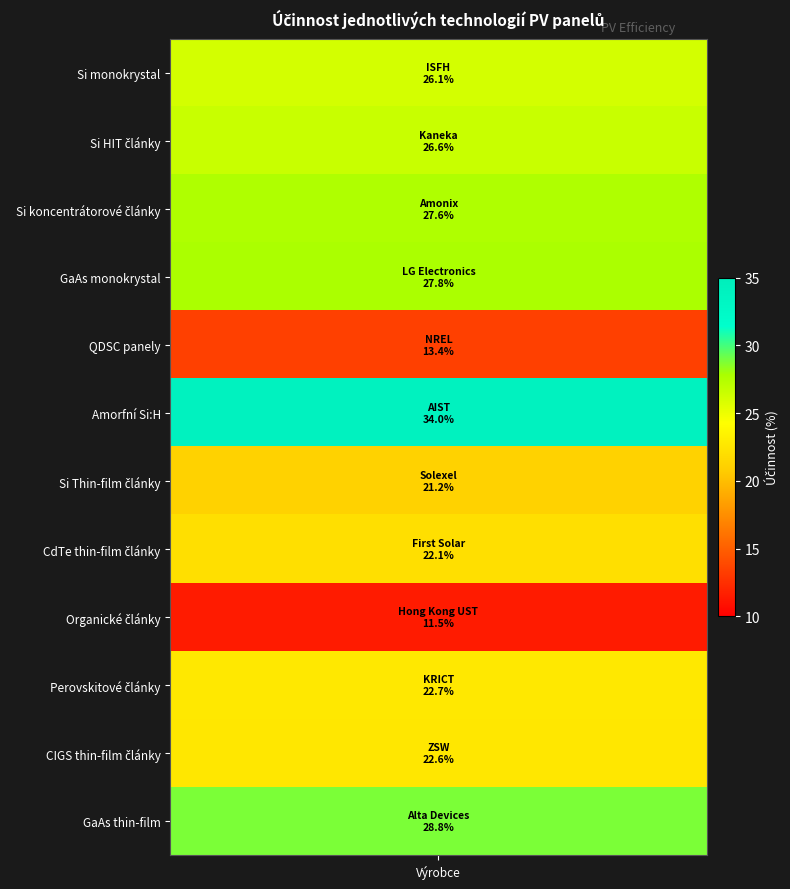

Is it true that the value at Amorfní Si:H is 55.4?

False